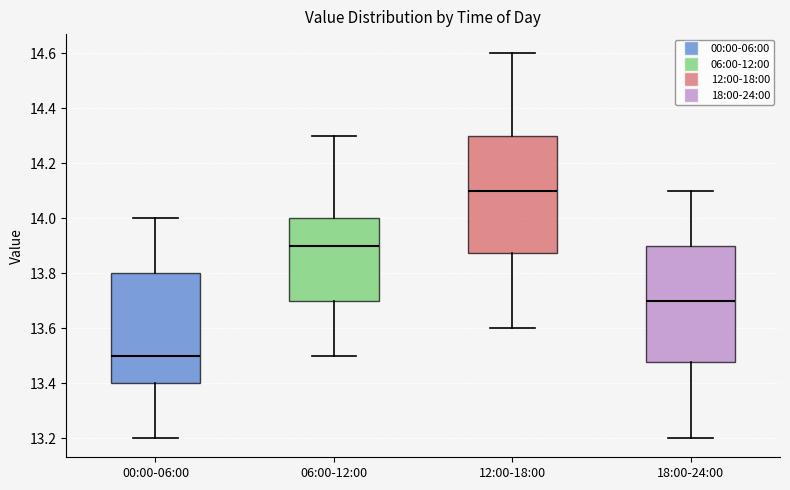

Reading left to right, transcribe this box plot: for each box, give where its median line is, the range the box spans, and where its two whiskers end, as read against the y-axis. The values are not printed on the chart, so give them approximately, as read against the axis.

00:00-06:00: median 13.50, box 13.40 to 13.80, whiskers 13.20 to 14.00
06:00-12:00: median 13.90, box 13.70 to 14.00, whiskers 13.50 to 14.30
12:00-18:00: median 14.10, box 13.88 to 14.30, whiskers 13.60 to 14.60
18:00-24:00: median 13.70, box 13.48 to 13.90, whiskers 13.20 to 14.10